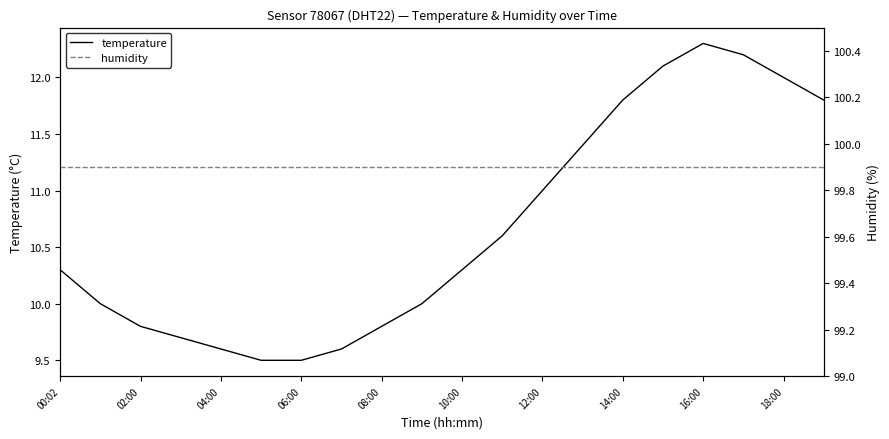

True or false: temperature and humidity cross at least once.

False